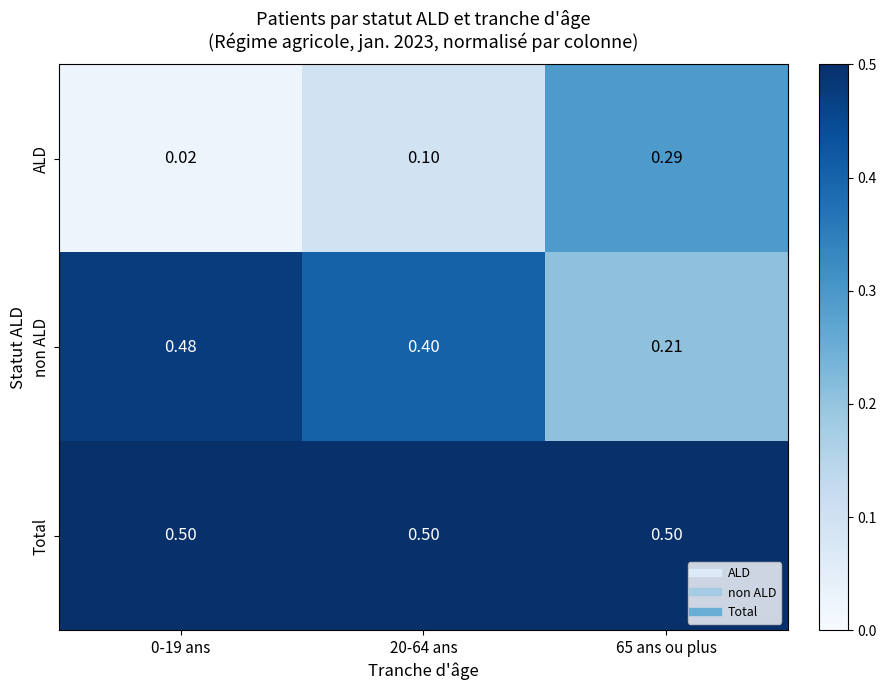

List the series in order of their overall mean, highest first.

Total, non ALD, ALD